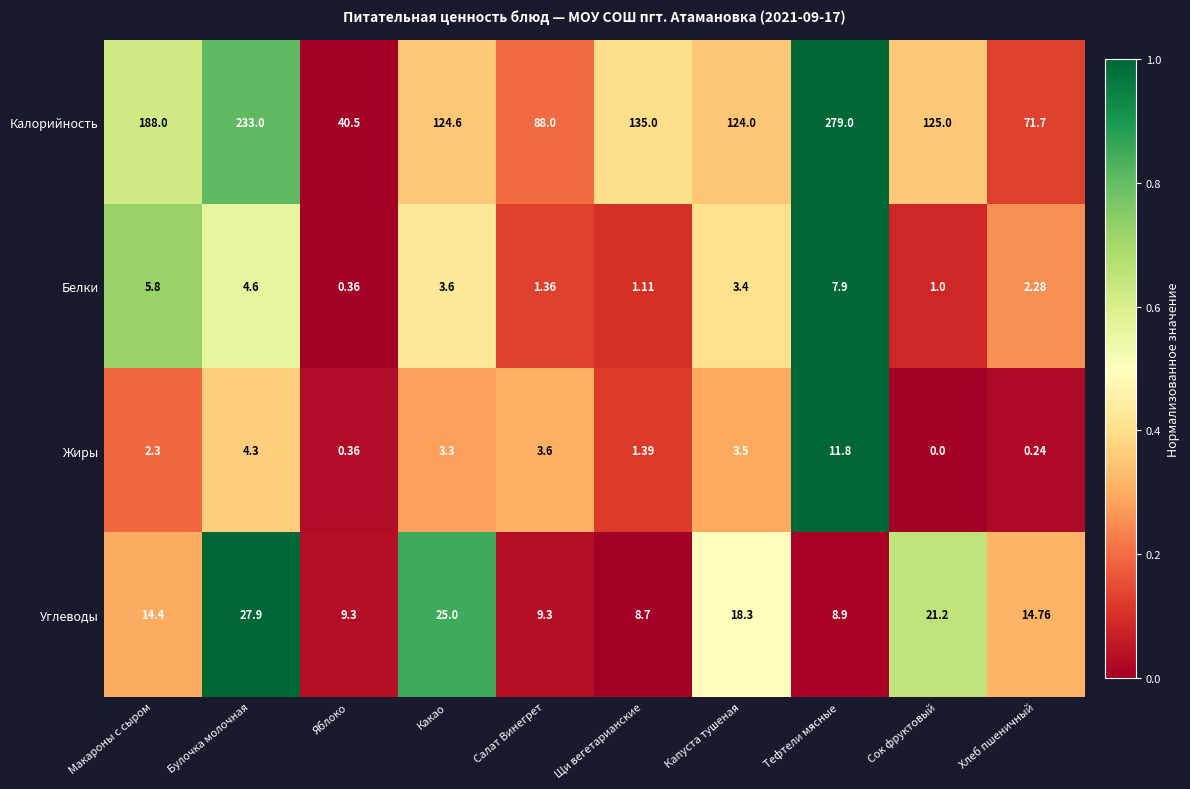

At which category is the sum across all series the highest?

Тефтели мясные